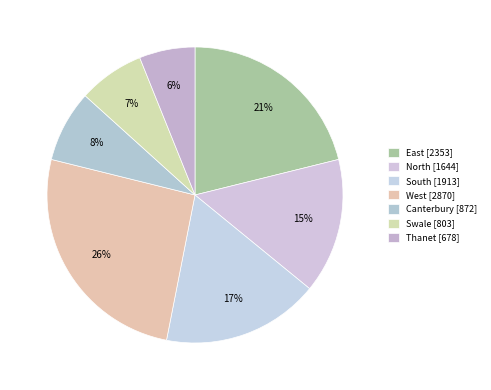

Rank the categories by value from highest to lowest.

West, East, South, North, Canterbury, Swale, Thanet